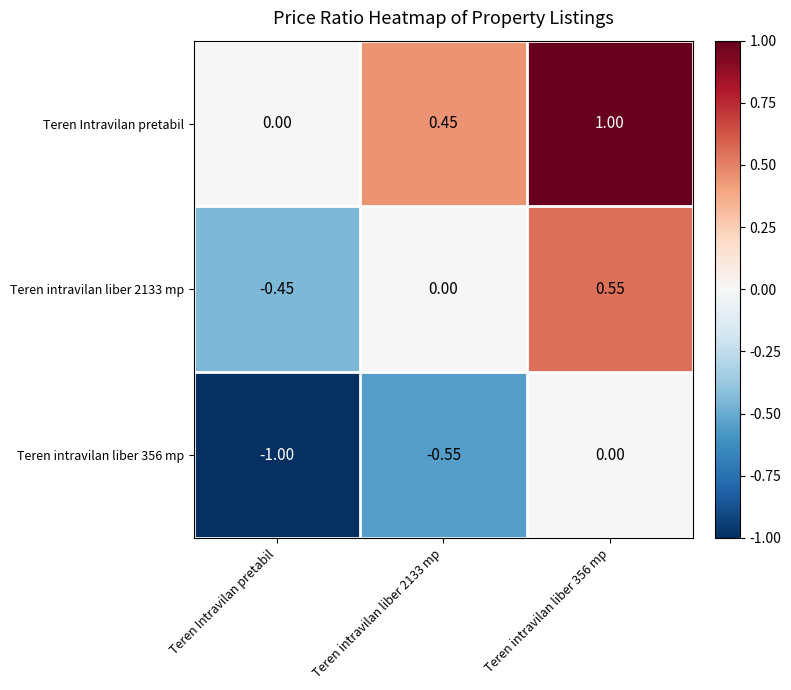

Which label corresponds to the smallest value in the chart?

Teren Intravilan pretabil